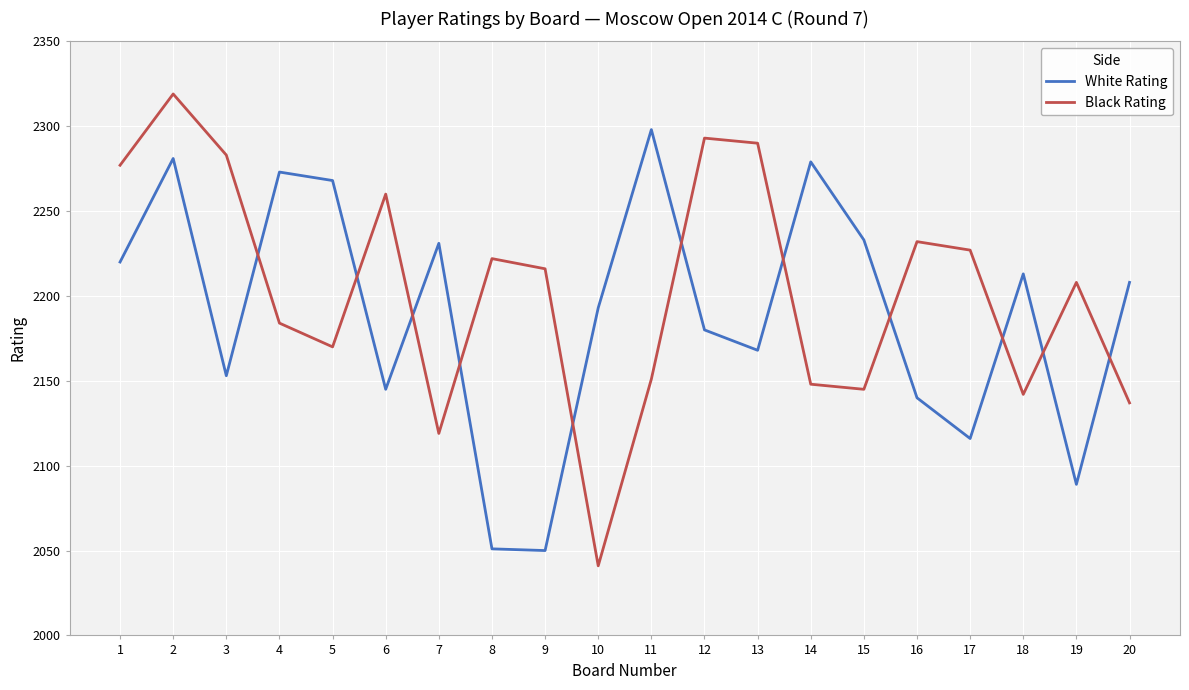

How many interior local peaks does the White Rating series have?

6